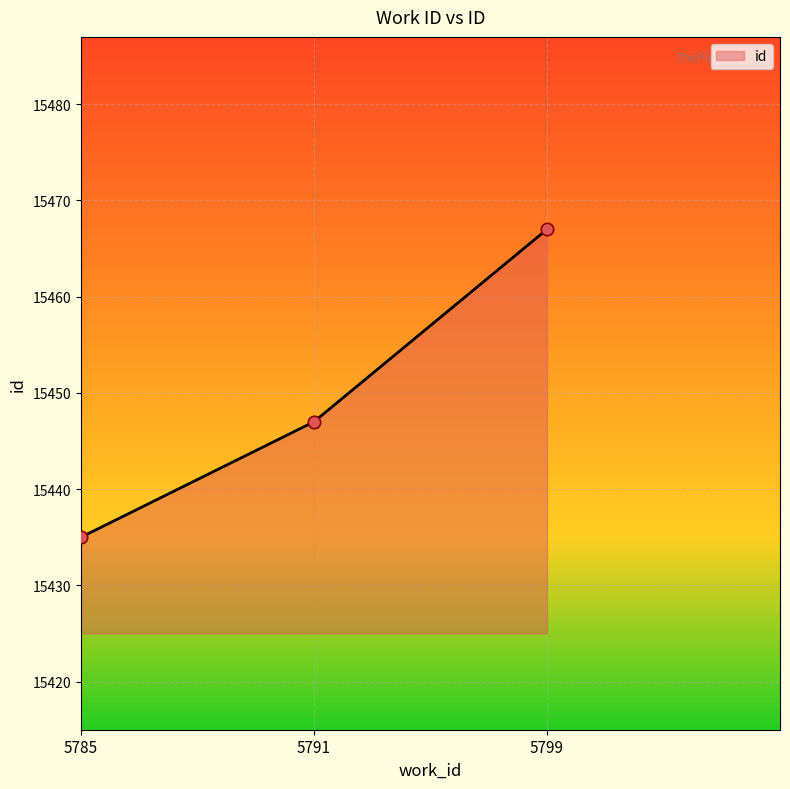

Which has a higher value, 5791 or 5799?

5799